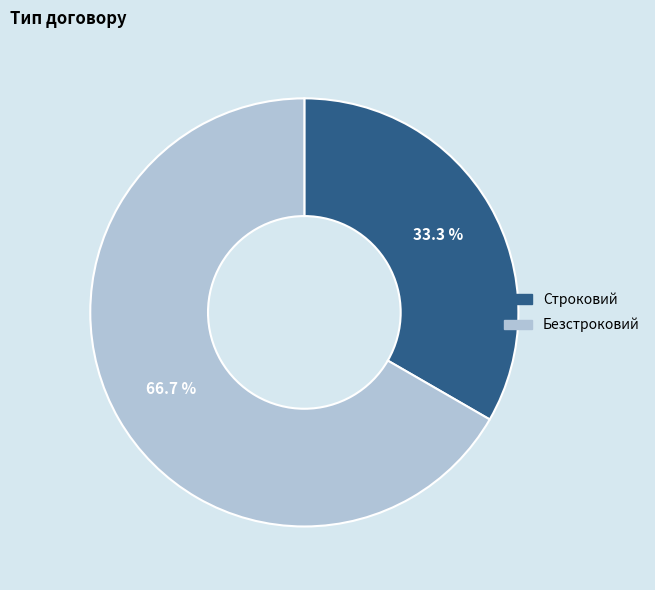

Is Безстроковий the majority of the pie?

Yes